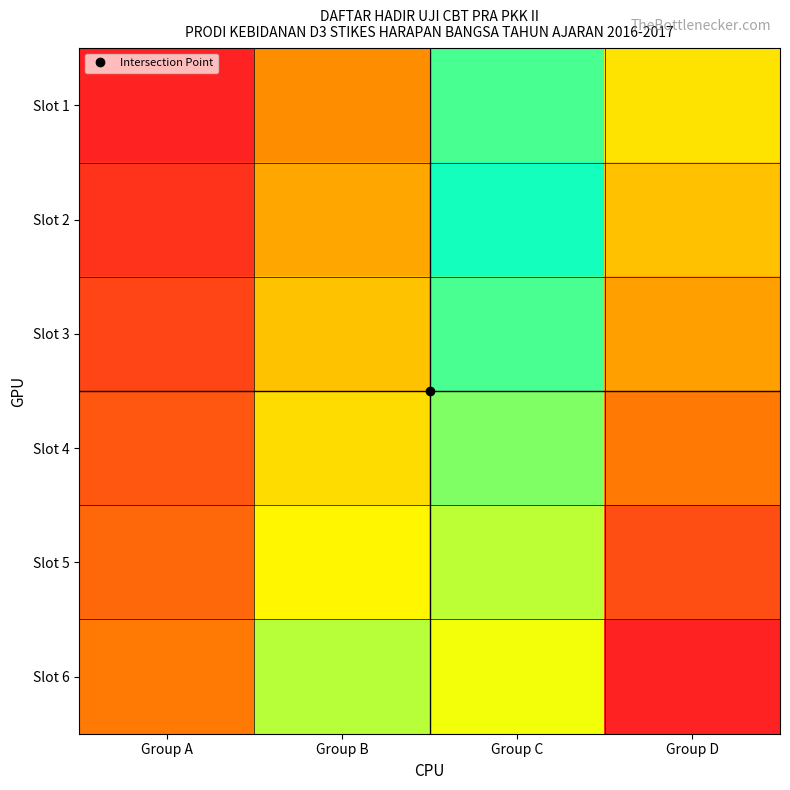

Reading right to left, extract all data points from this chart.

Slot 1: Group D=19	Group C=13	Group B=7	Group A=1
Slot 2: Group D=20	Group C=14	Group B=8	Group A=2
Slot 3: Group D=21	Group C=15	Group B=9	Group A=3
Slot 4: Group D=22	Group C=16	Group B=10	Group A=4
Slot 5: Group D=23	Group C=17	Group B=11	Group A=5
Slot 6: Group D=24	Group C=18	Group B=12	Group A=6